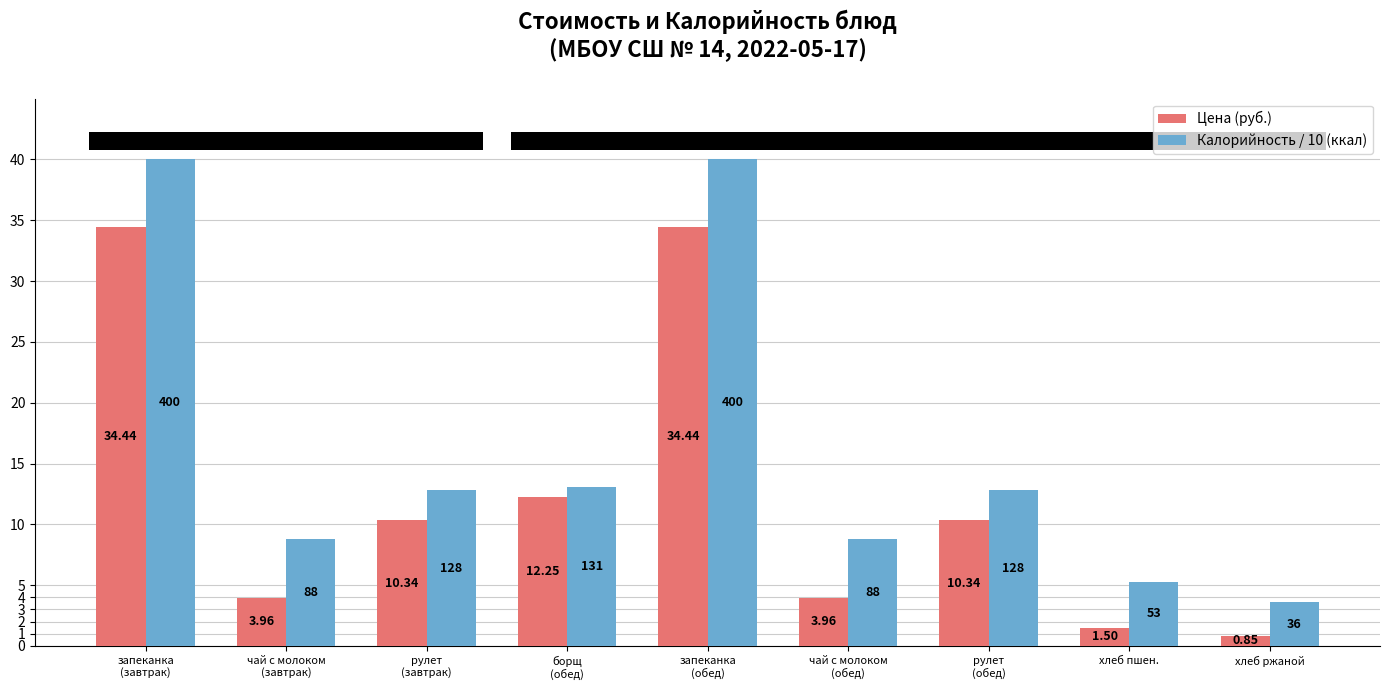

At хлеб ржаной, list the series in order from smallest to largest.

Цена (руб.), Калорийность / 10 (ккал)